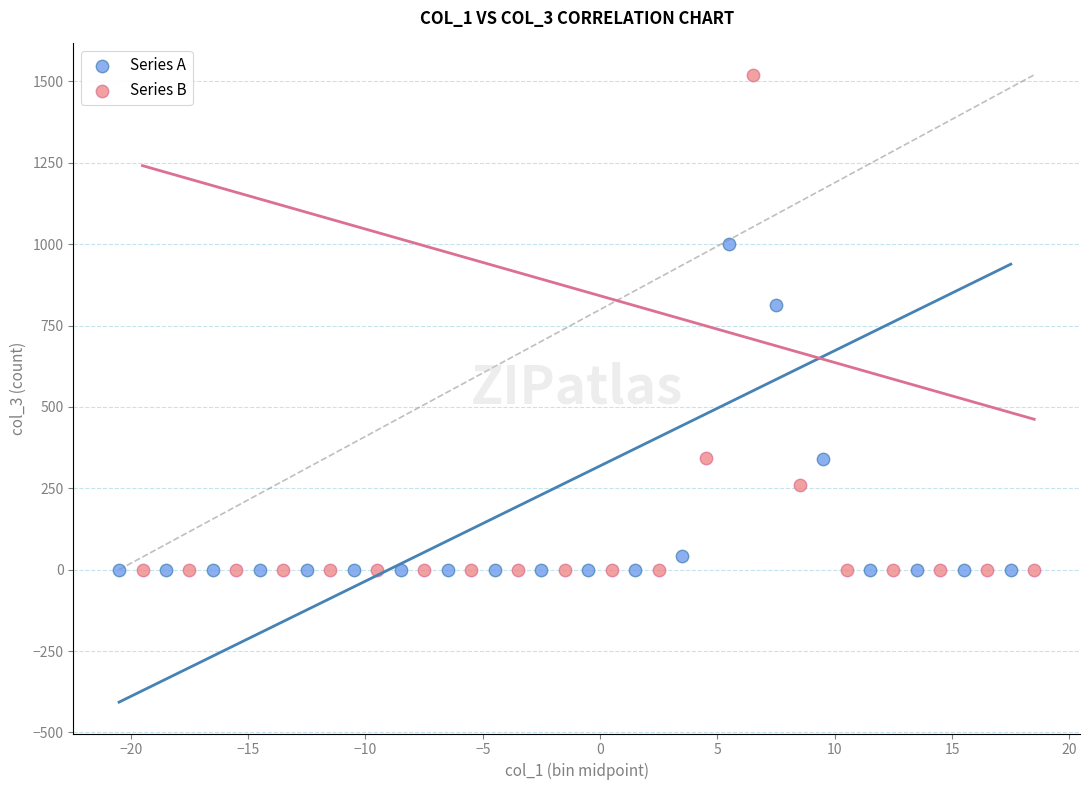

Which series reaches the maximum Y coordinate?

Series B